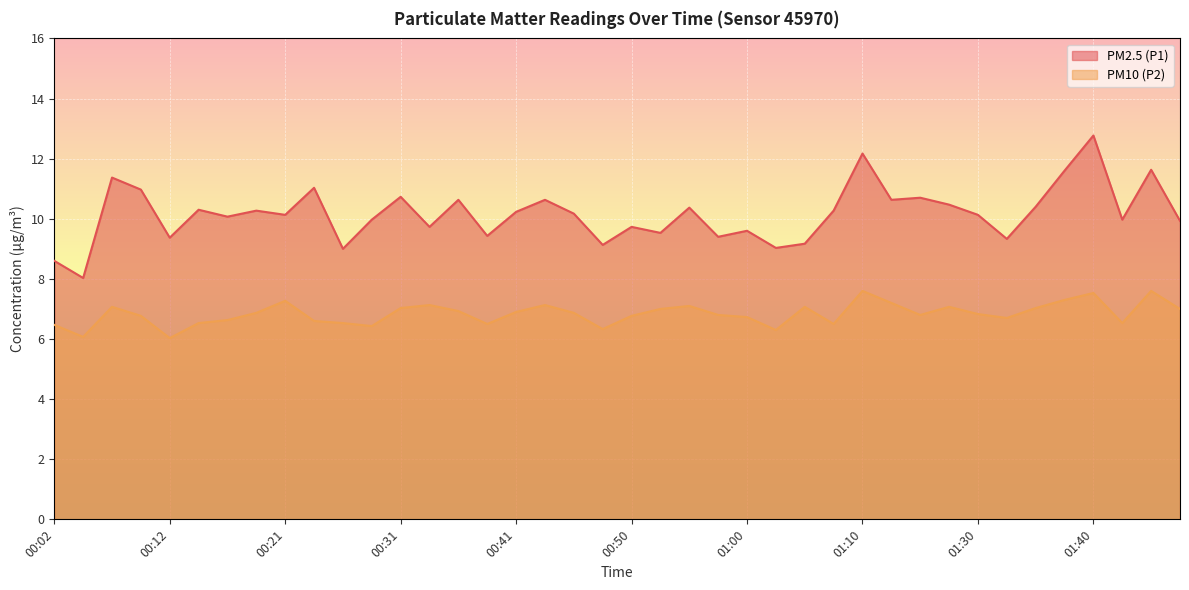

What is the lowest value of the PM2.5 (P1) series?

8.0